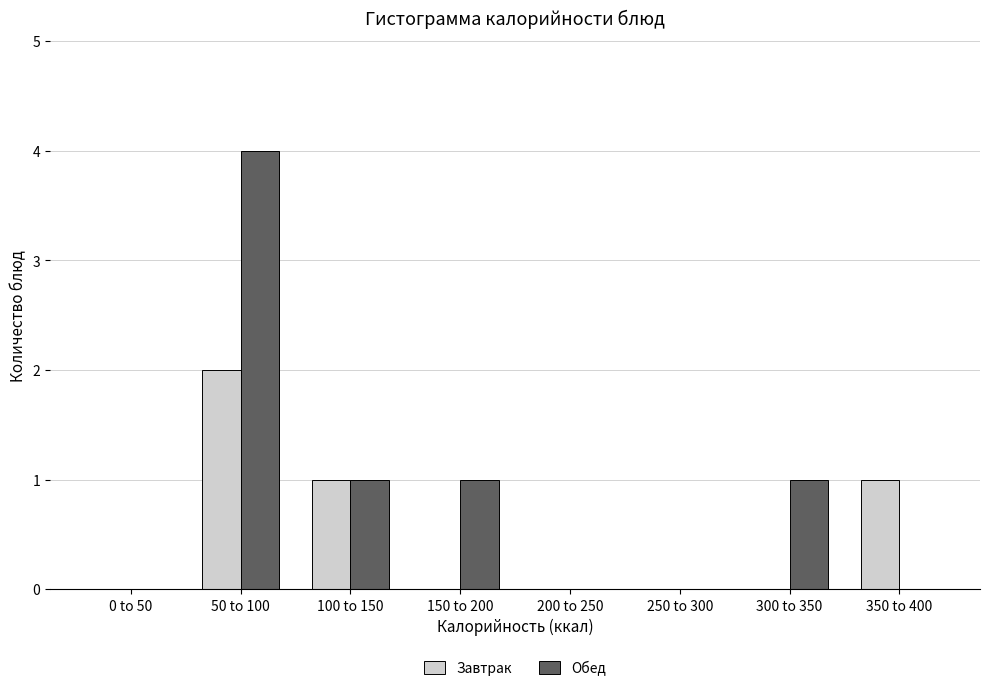

Reading left to right, list all the values displayed in this chart.

Завтрак: 0 to 50=0	50 to 100=2	100 to 150=1	150 to 200=0	200 to 250=0	250 to 300=0	300 to 350=0	350 to 400=1
Обед: 0 to 50=0	50 to 100=4	100 to 150=1	150 to 200=1	200 to 250=0	250 to 300=0	300 to 350=1	350 to 400=0